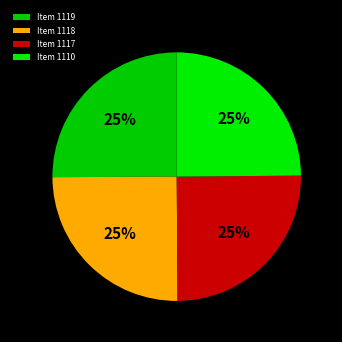

Does Item 1110 represent more than half of the total?

No